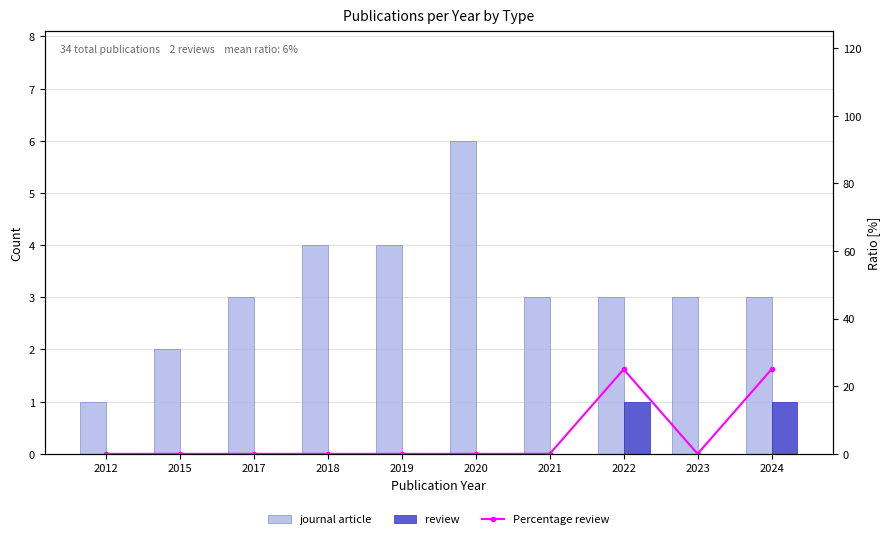

Reading left to right, transcribe all the data shown in this chart.

journal article: 1	2	3	4	4	6	3	3	3	3
review: 0	0	0	0	0	0	0	1	0	1
Percentage review: 0	0	0	0	0	0	0	25	0	25